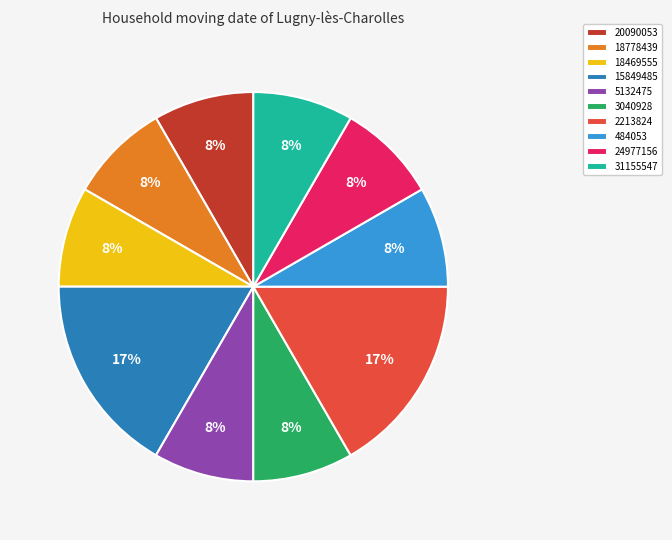

To the nearest percent, what is the average slice percentage?

10%